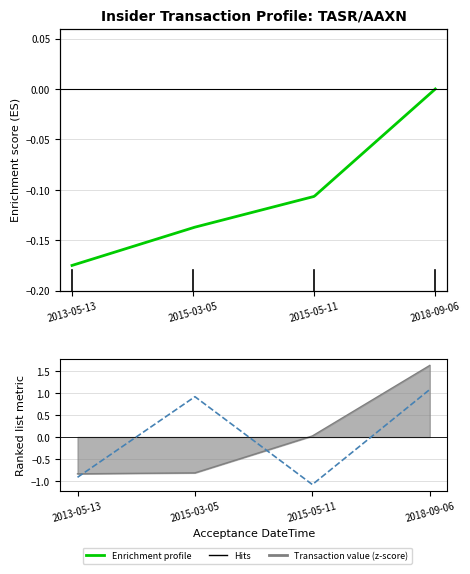

At which category does sharesOwnedFollowingTransaction reach its first local valley?

2015-05-11